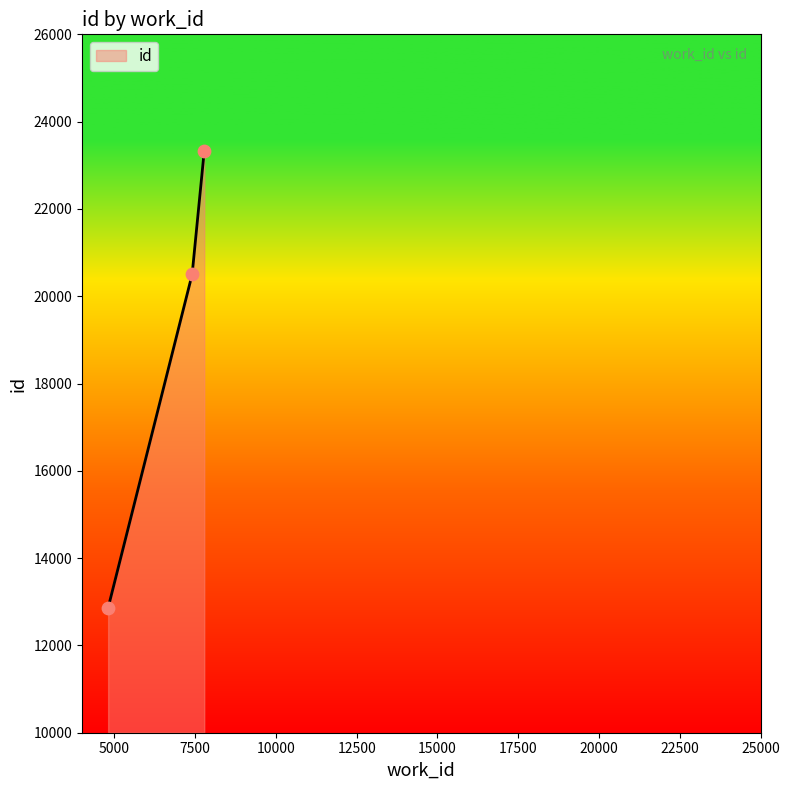

What is the greatest value displayed?

23328